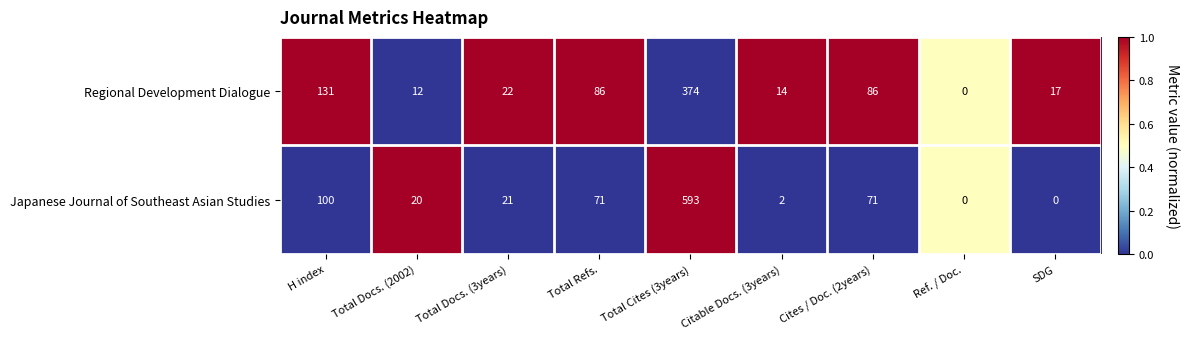

List the series in order of their peak value, lowest first.

Regional Development Dialogue, Japanese Journal of Southeast Asian Studies